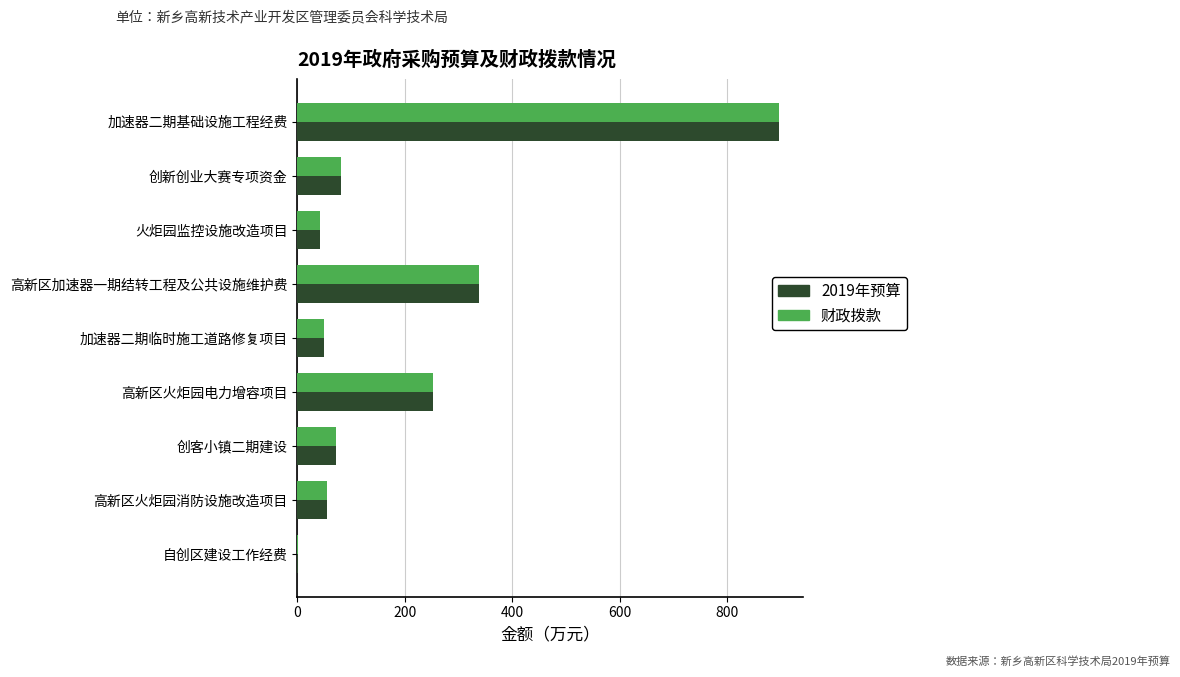

What is the total value across all series at 高新区火炬园电力增容项目?

506.6